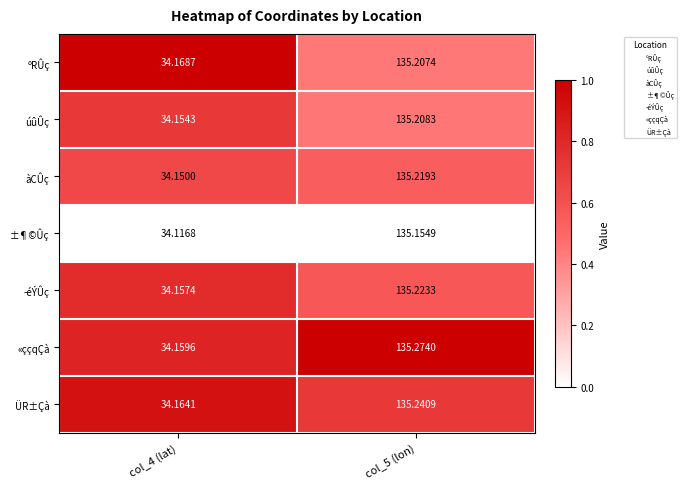

Which series has the largest total across all categories?

«ççqÇà